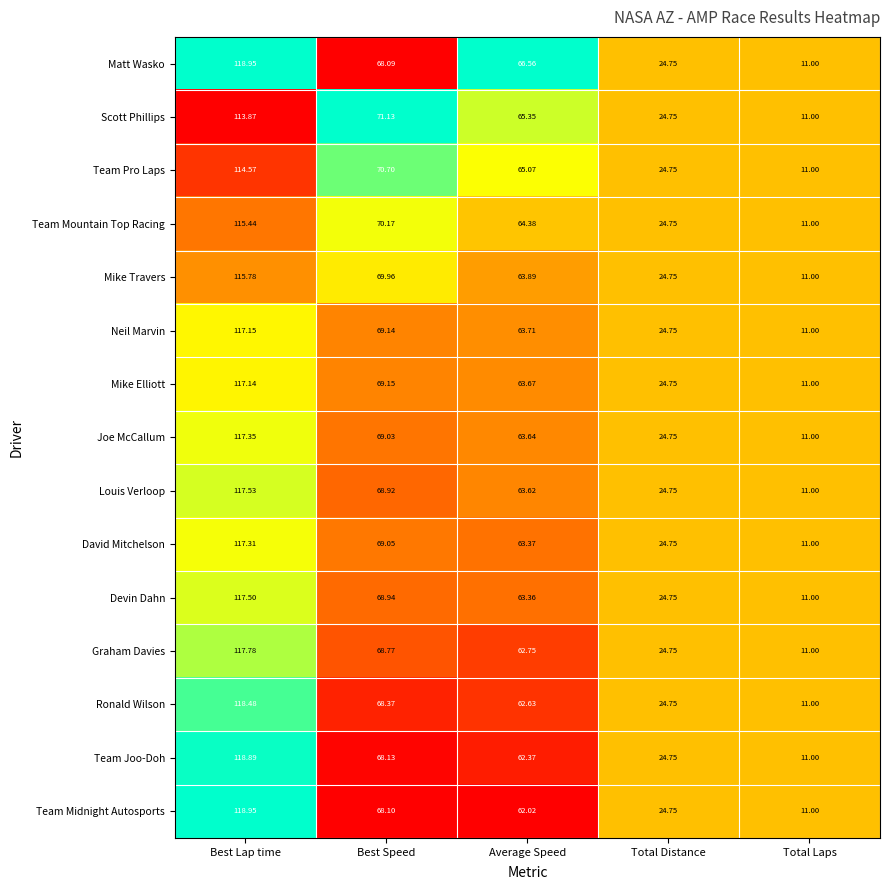

At which label does Mike Elliott first exceed 63?

Best Lap time